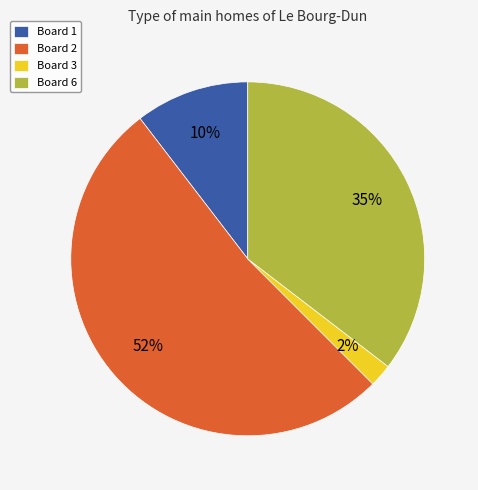

The Board 2 slice represents 38% of the pie. True or false?

False